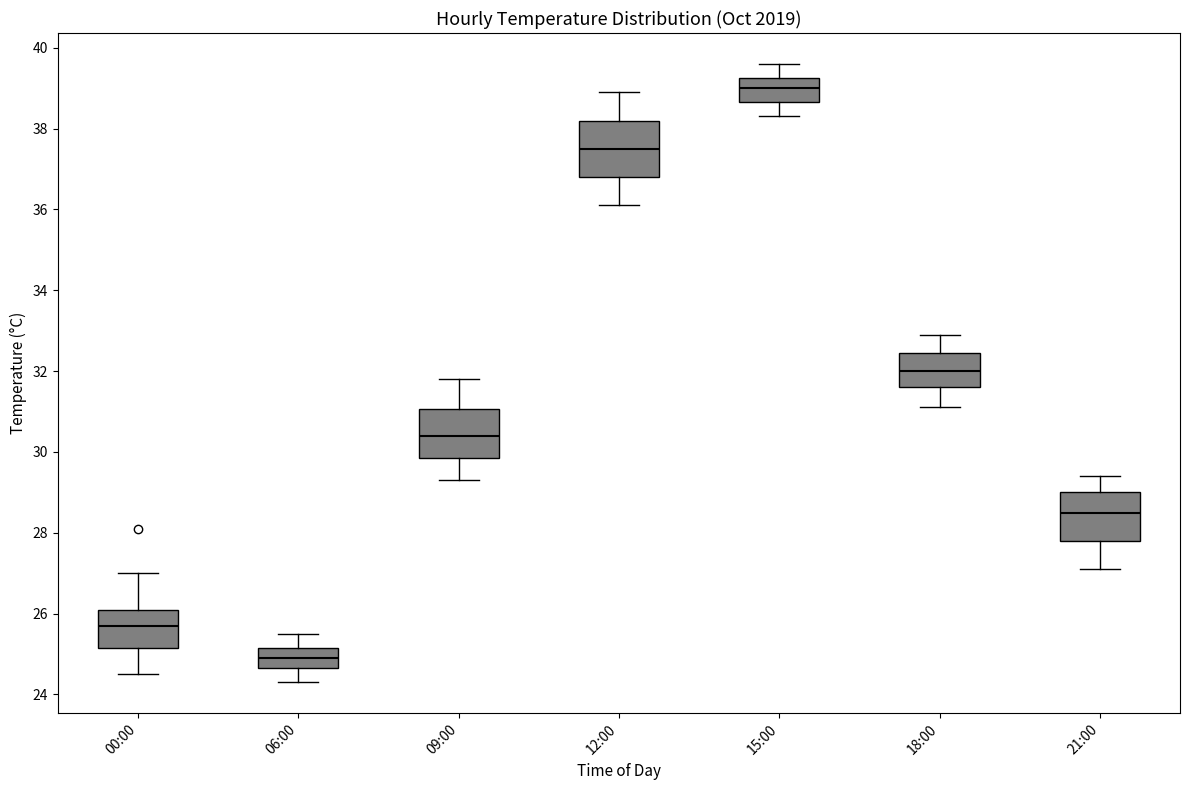

Which box is the tallest, from its lower edge to its upper edge?

12:00